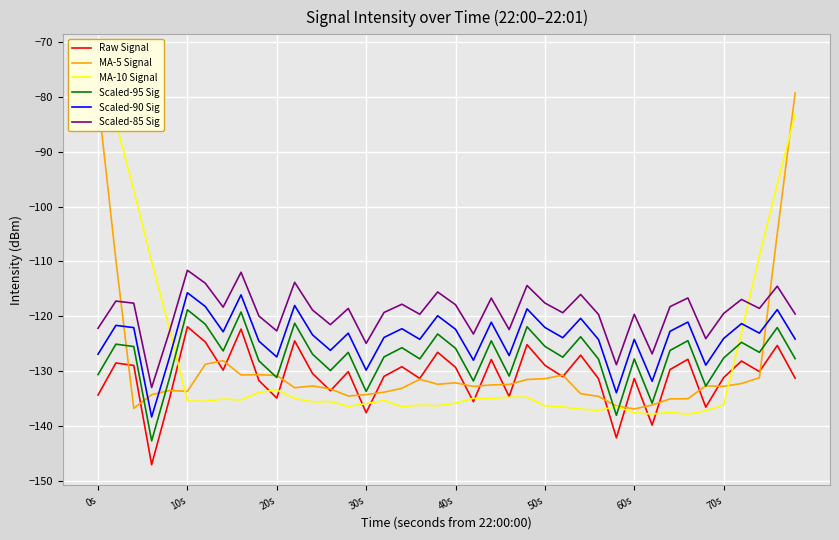

In Scaled-90 Sig, how many points are lower than both neighbors (excluding endpoints)?

13